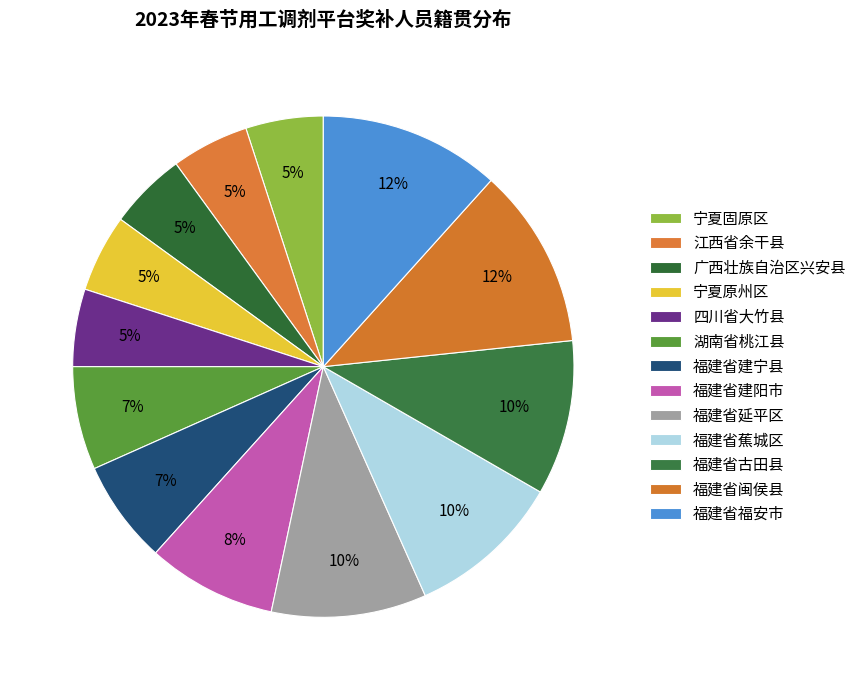

Which slice is the smallest?

宁夏固原区